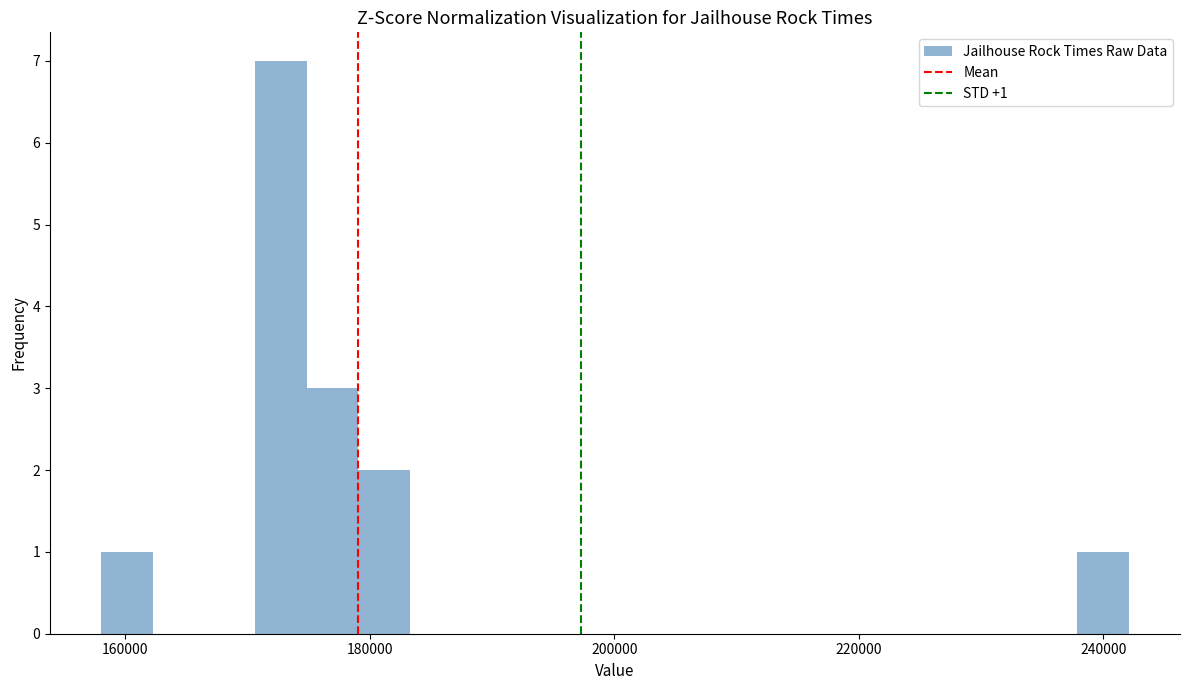

Read against the x-axis, roughly where is the centre of the tallest bar?

172000